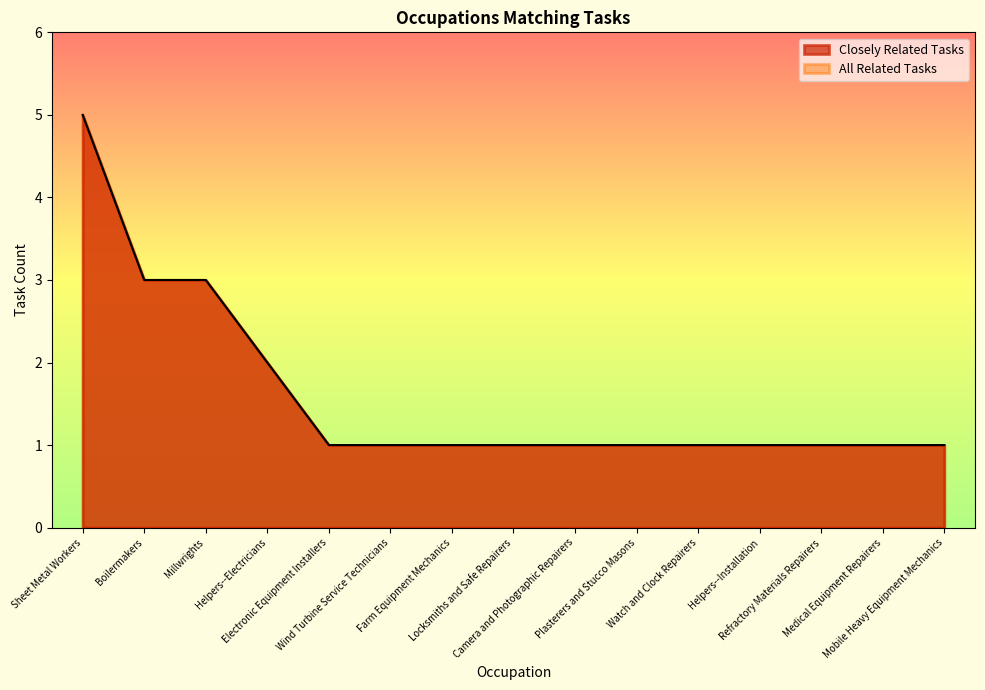

The value of Closely Related Tasks at Helpers--Electricians is 2. True or false?

True